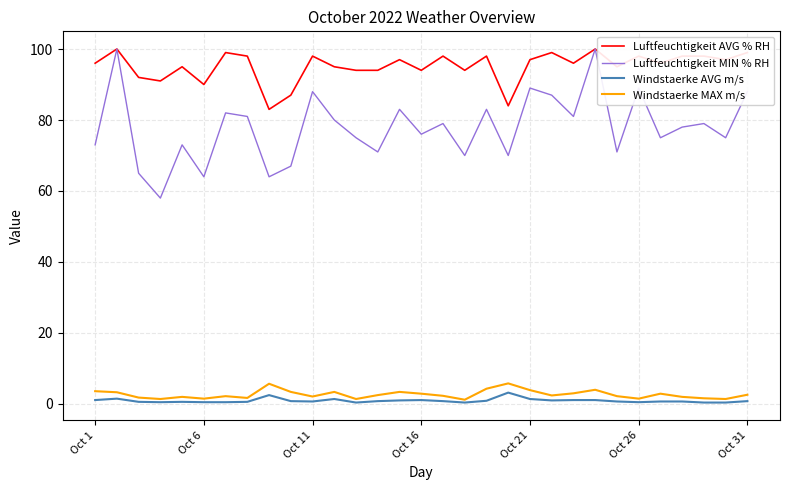

Does the chart display data point markers on the line(s)?

No